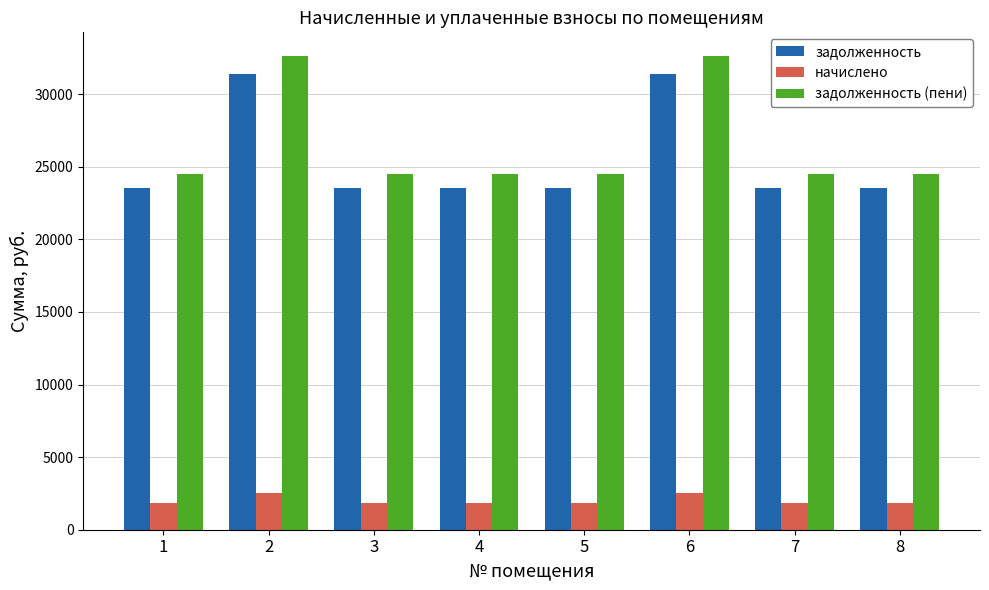

What is the total value across all series at 8?

49884.5